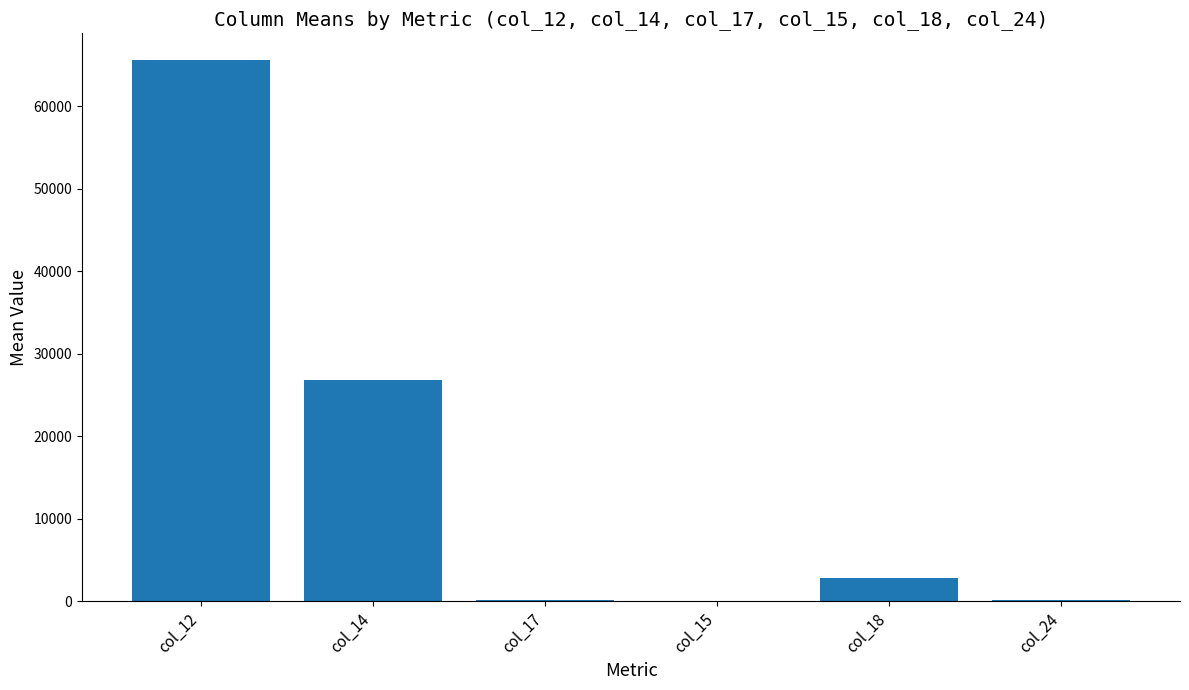

Is it true that the value at col_18 is 2813.4?

True